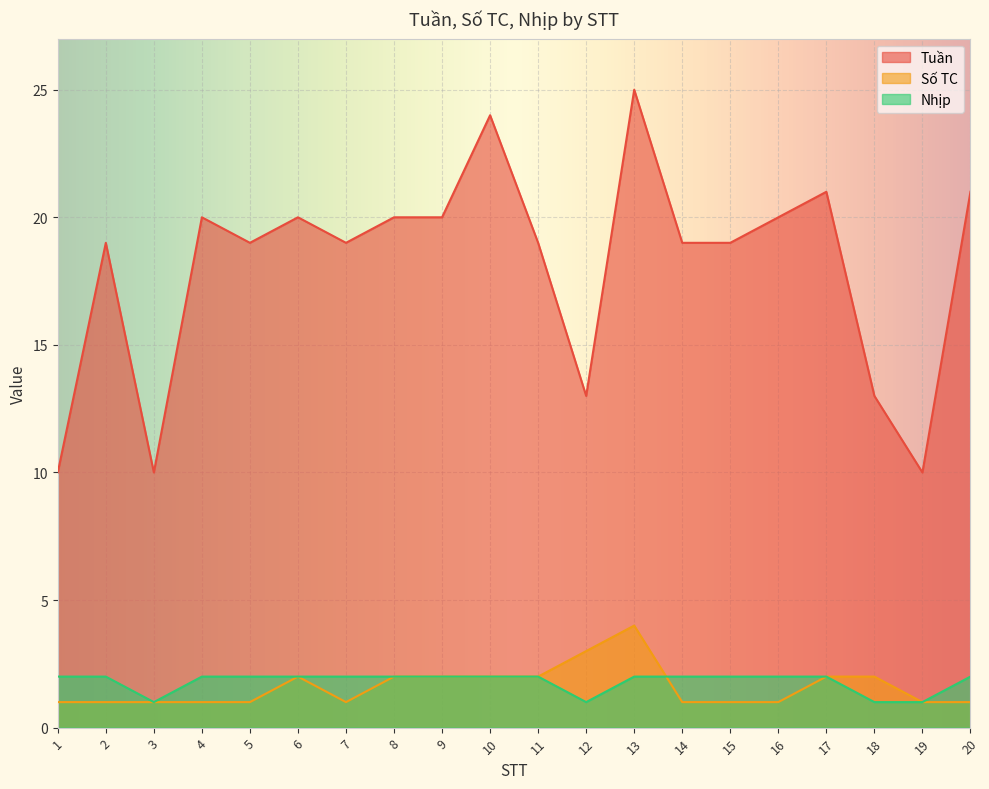

In Tuần, how many points are lower than both neighbors (excluding endpoints)?

5